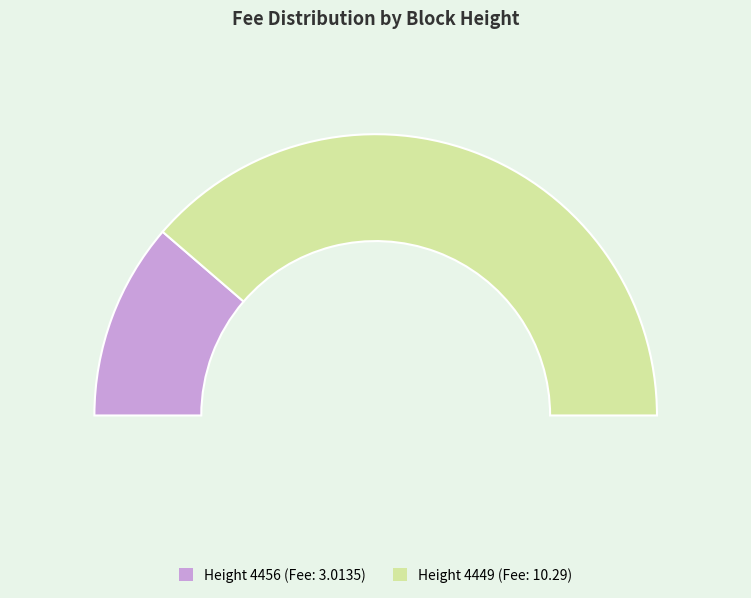

Which has a higher value, 4456 or 4449?

4449